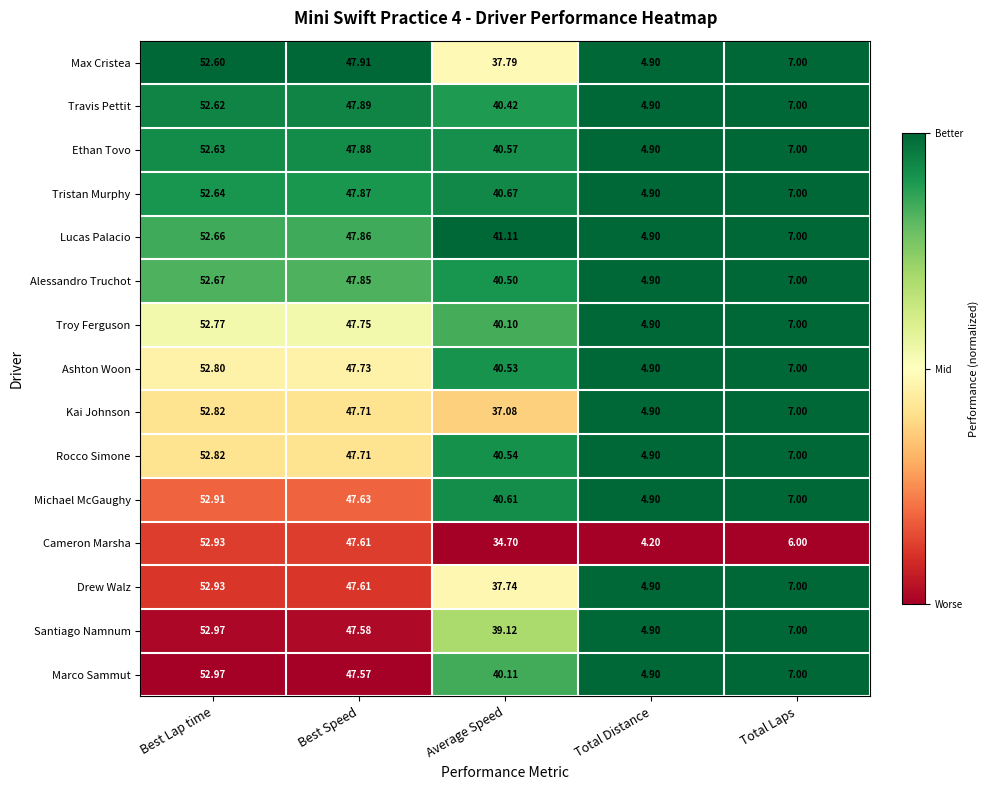

List the labels in order of Ethan Tovo value, smallest first.

Total Distance, Total Laps, Average Speed, Best Speed, Best Lap time